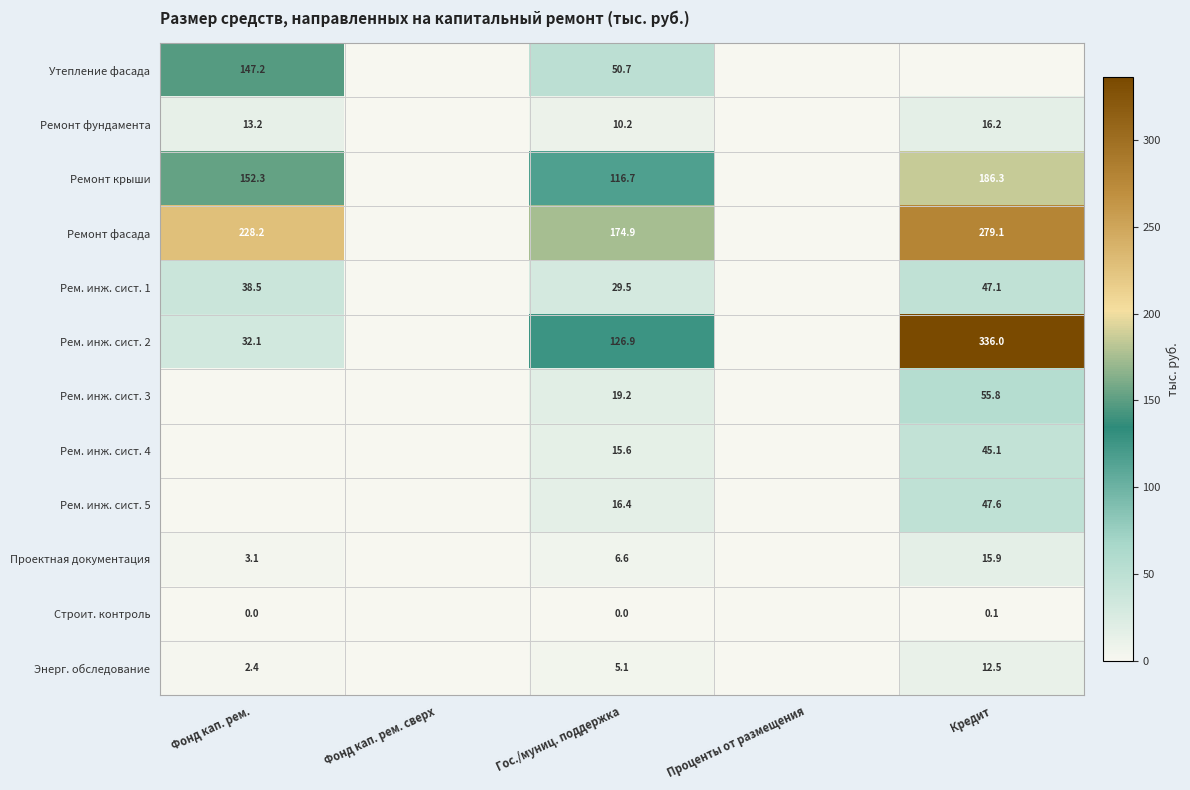

At how many categories does at least one series exceed 113?

3